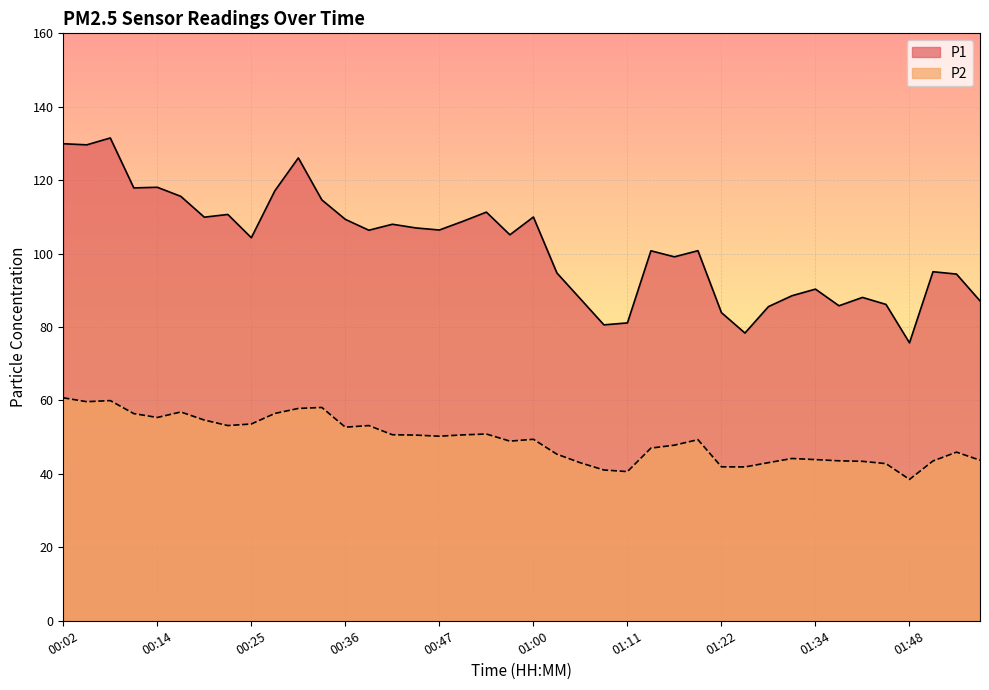

Reading left to right, what are all the values shown in this chart?

P1: 00:02=129.9	00:05=129.6	00:08=131.5	00:11=117.9	00:14=118.1	00:16=115.6	00:19=109.9	00:22=110.7	00:25=104.3	00:28=117.1	00:30=126.1	00:33=114.6	00:36=109.3	00:39=106.4	00:41=108.0	00:44=107.0	00:47=106.4	00:50=108.8	00:53=111.3	00:57=105.1	01:00=110.0	01:03=94.7	01:06=87.7	01:08=80.6	01:11=81.1	01:14=100.8	01:17=99.1	01:19=100.8	01:22=83.9	01:25=78.4	01:28=85.6	01:31=88.5	01:34=90.3	01:36=85.8	01:39=88.1	01:42=86.2	01:48=75.7	01:50=95.1	01:53=94.4	01:56=87.1
P2: 00:02=60.7	00:05=59.7	00:08=60.0	00:11=56.4	00:14=55.4	00:16=56.9	00:19=54.7	00:22=53.2	00:25=53.6	00:28=56.5	00:30=57.8	00:33=58.1	00:36=52.7	00:39=53.2	00:41=50.7	00:44=50.6	00:47=50.3	00:50=50.6	00:53=50.9	00:57=48.9	01:00=49.4	01:03=45.4	01:06=43.0	01:08=41.1	01:11=40.6	01:14=47.0	01:17=47.8	01:19=49.3	01:22=41.9	01:25=41.9	01:28=43.1	01:31=44.2	01:34=43.9	01:36=43.6	01:39=43.4	01:42=42.8	01:48=38.5	01:50=43.5	01:53=45.9	01:56=43.7